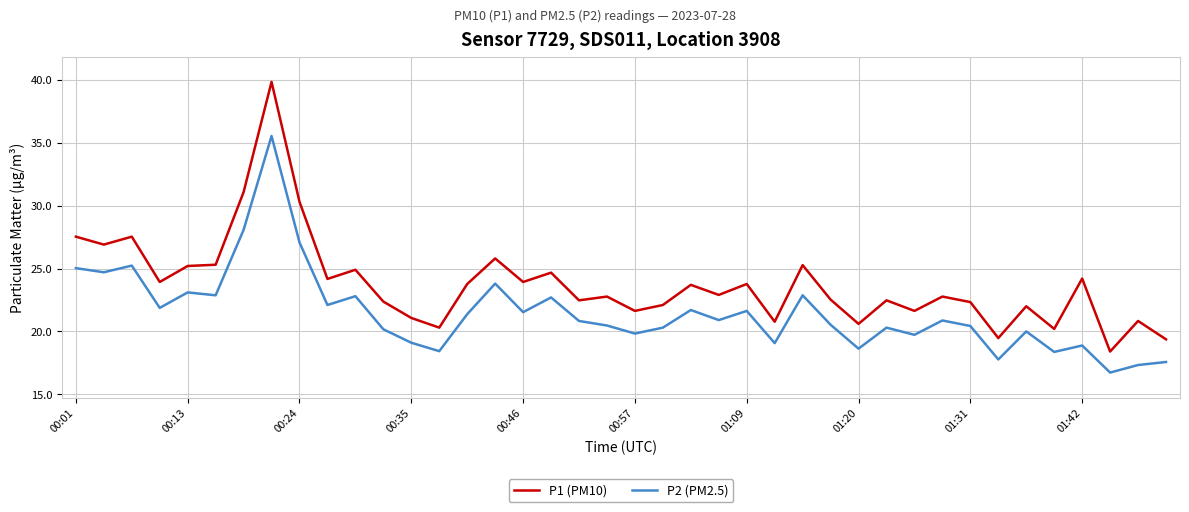

What is the greatest value displayed?

39.8